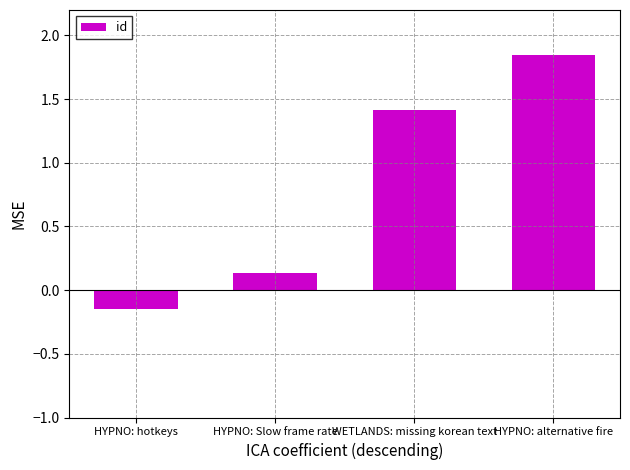

Which has a higher value, HYPNO: alternative fire or HYPNO: hotkeys?

HYPNO: alternative fire